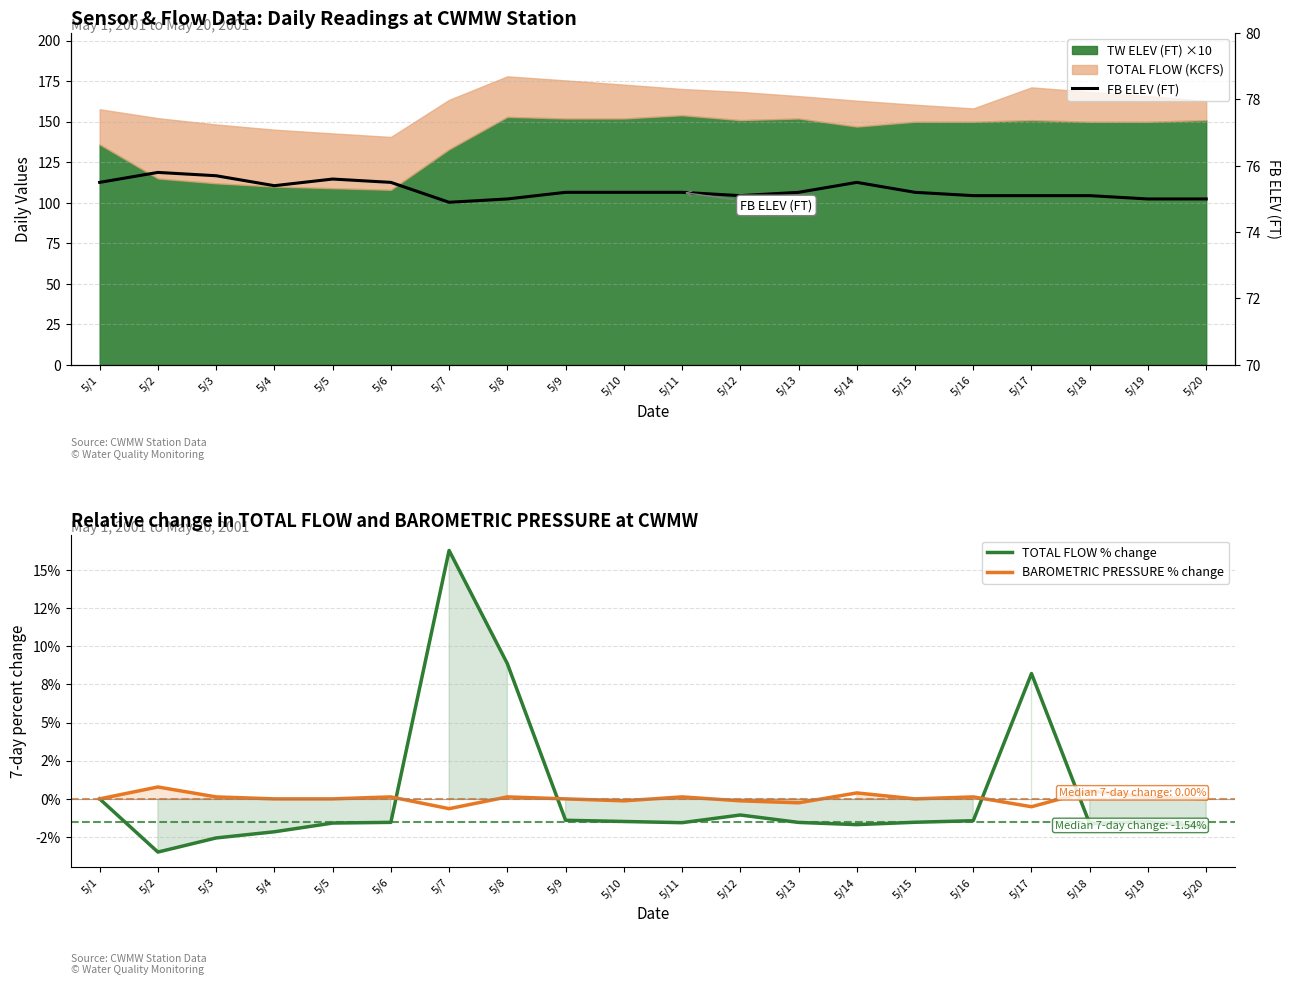

The value of BAROMETRIC PRESSURE % change at 5/20 is 0.0. True or false?

True